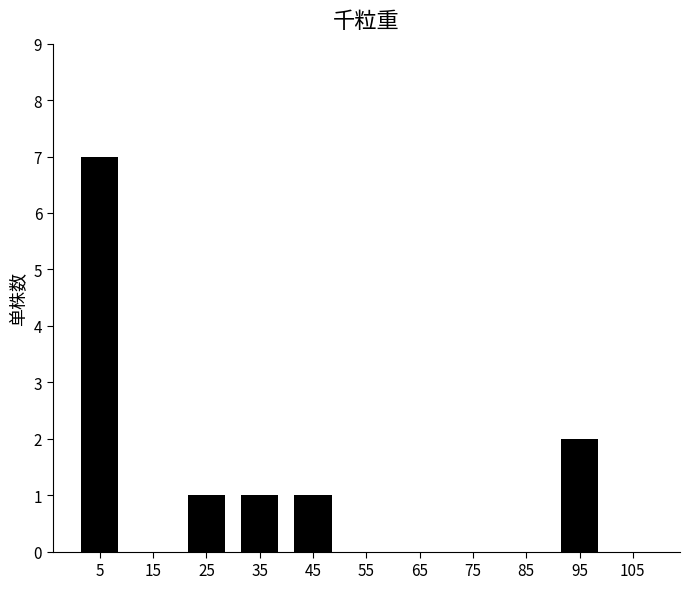

Reading left to right, list all the values displayed in this chart.

5=7	15=0	25=1	35=1	45=1	55=0	65=0	75=0	85=0	95=2	105=0